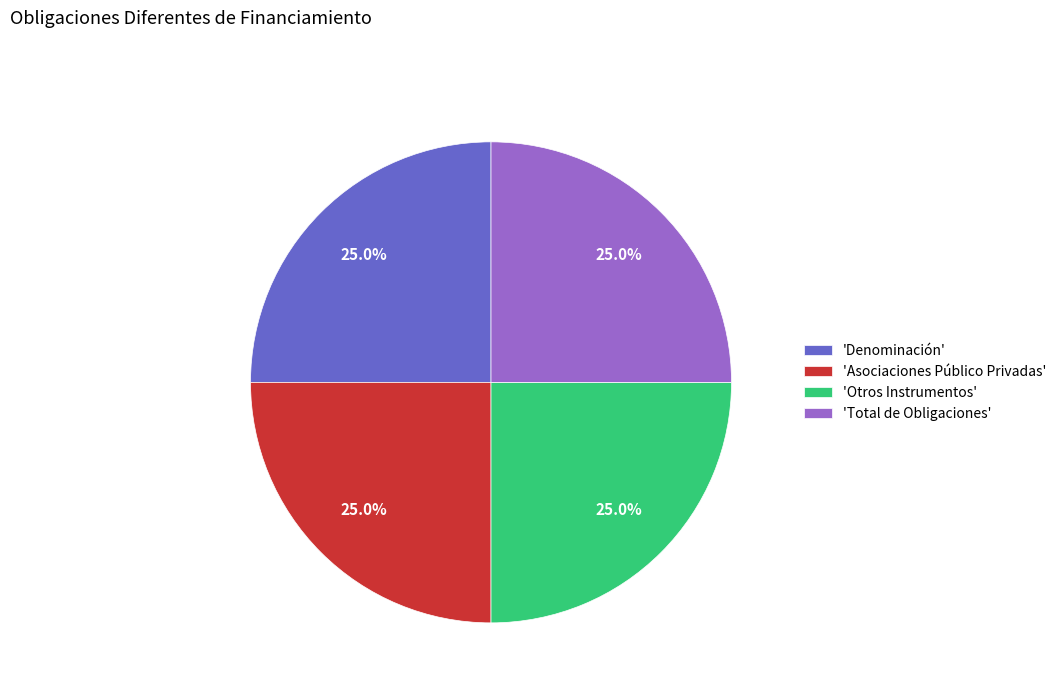

What percentage do 'Denominación' and 'Asociaciones Público Privadas' together represent?

50.0%